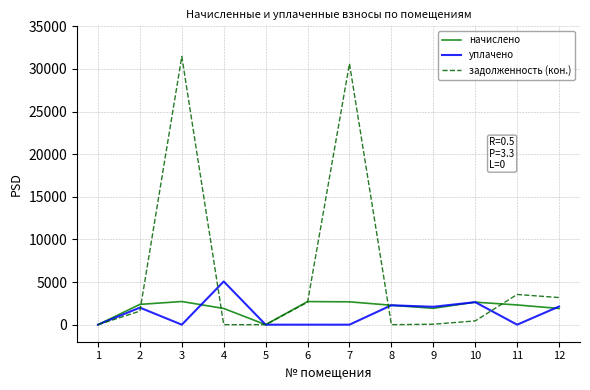

What is the sum of all начислено values?

23443.0